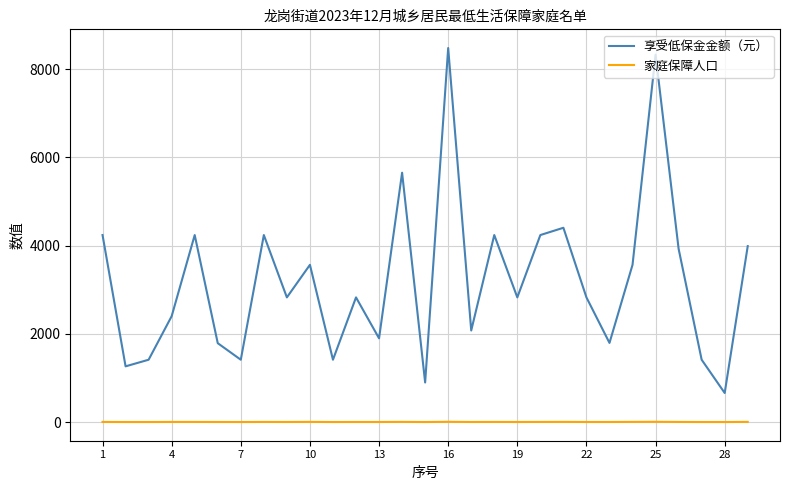

True or false: 家庭保障人口 and 享受低保金金额（元） cross at least once.

False